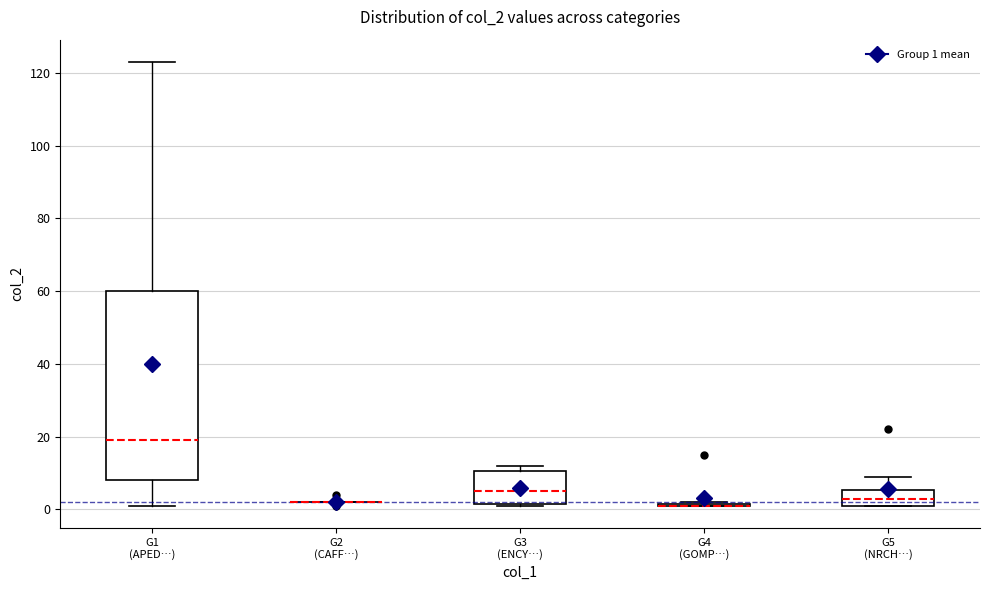

Where does the upper whisker of the box for G1 (APED…) end on the y-axis? The values are not printed on the chart, so give them approximately, as read against the axis.

124